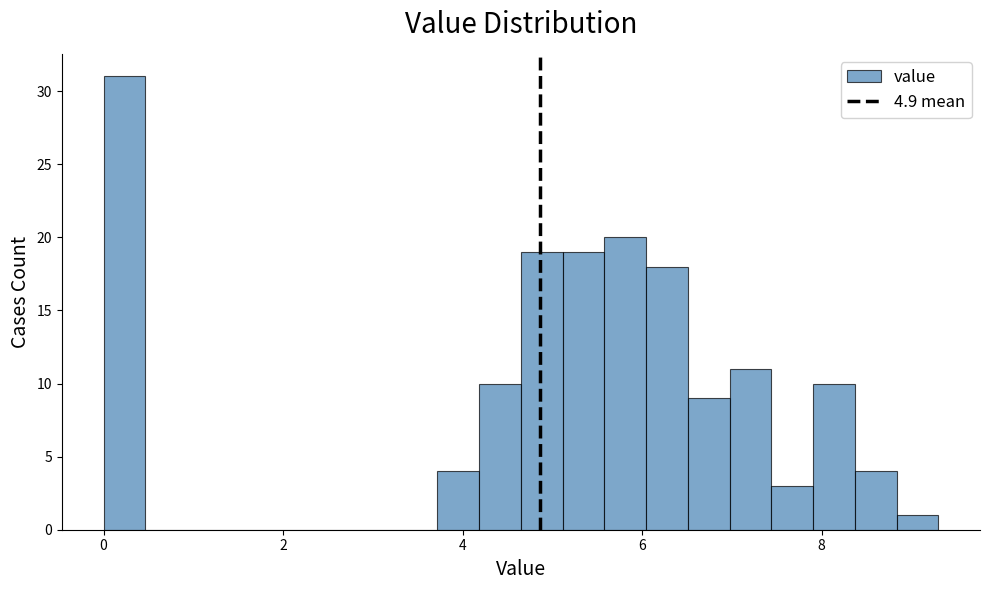

Read against the x-axis, roughly where is the centre of the tallest bar?

0.2